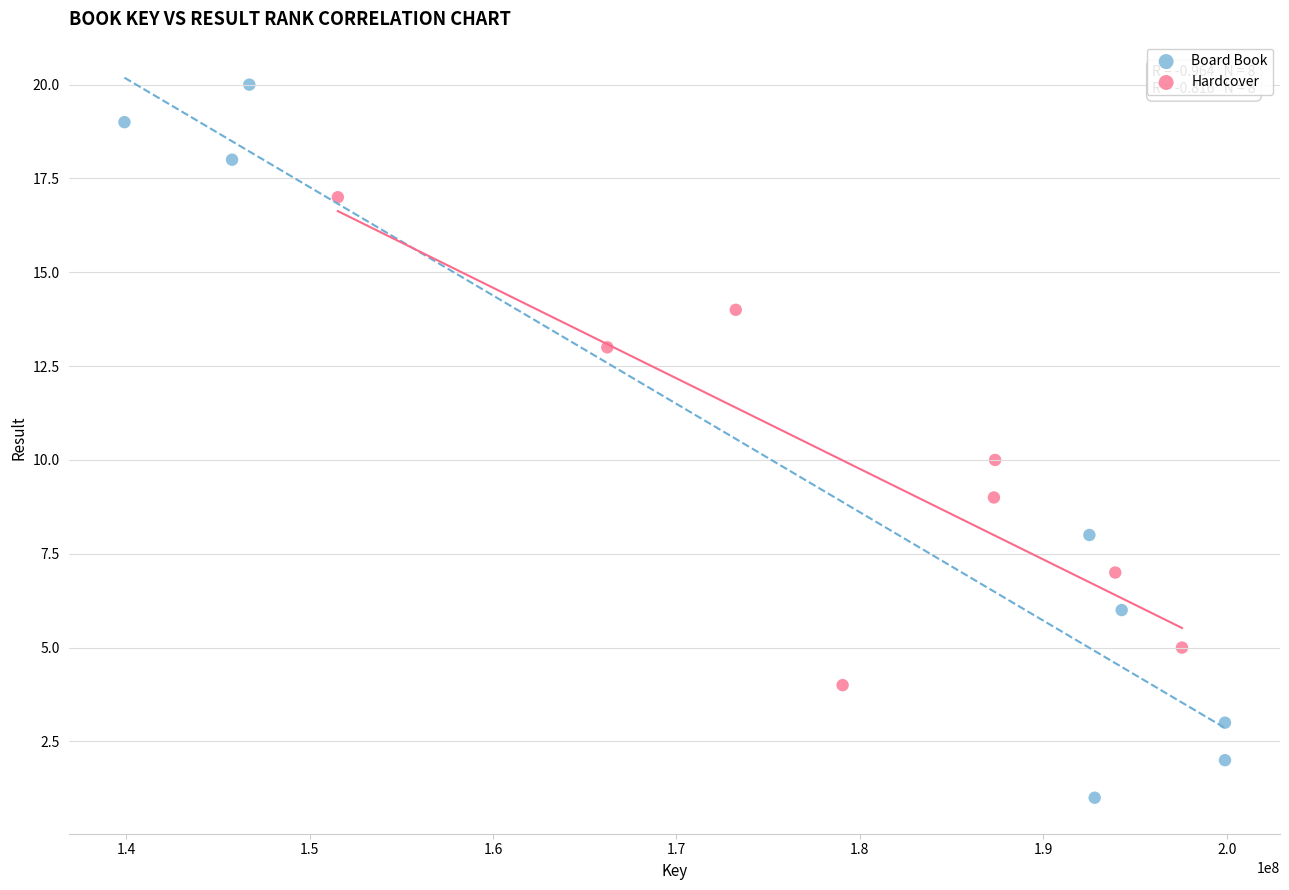

Which series reaches the maximum Y coordinate?

Board Book